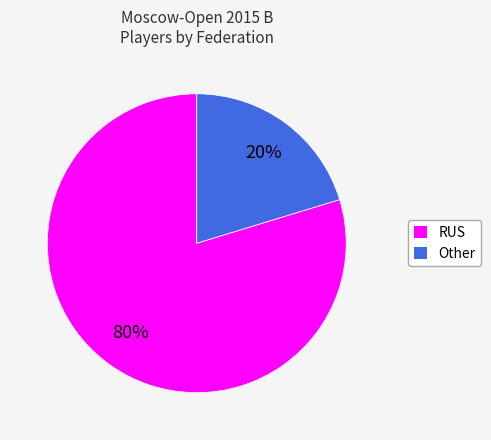

Count the number of slices in the pie.

2